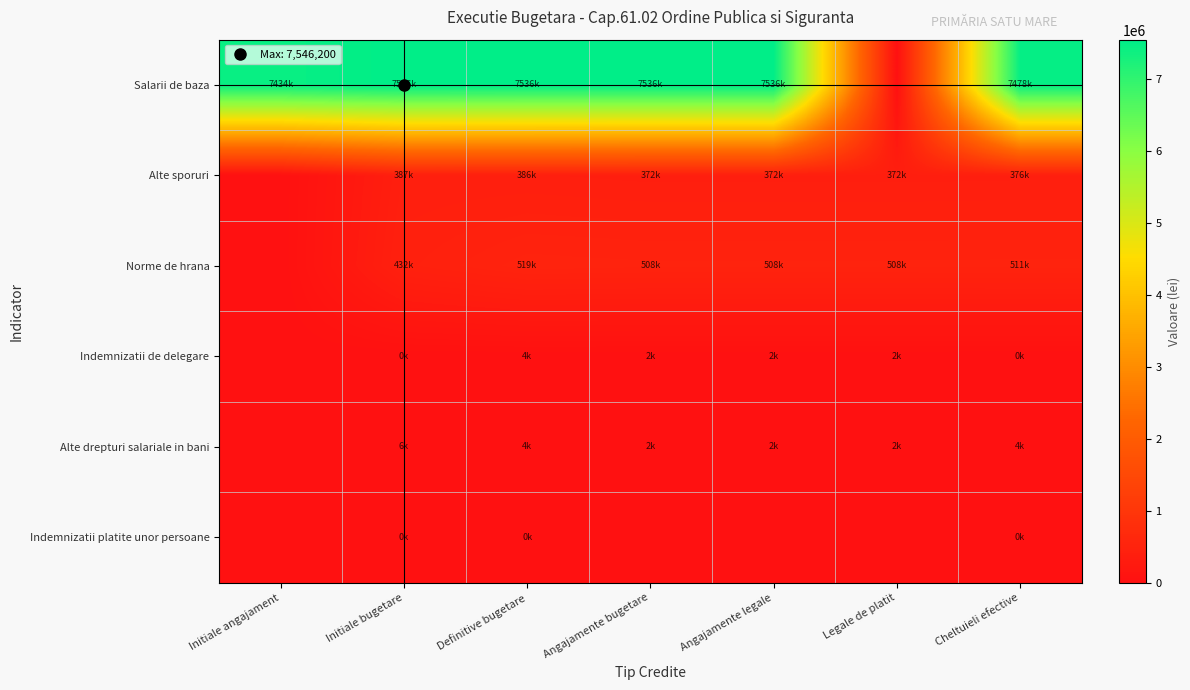

Count the number of data series in this chart.

6